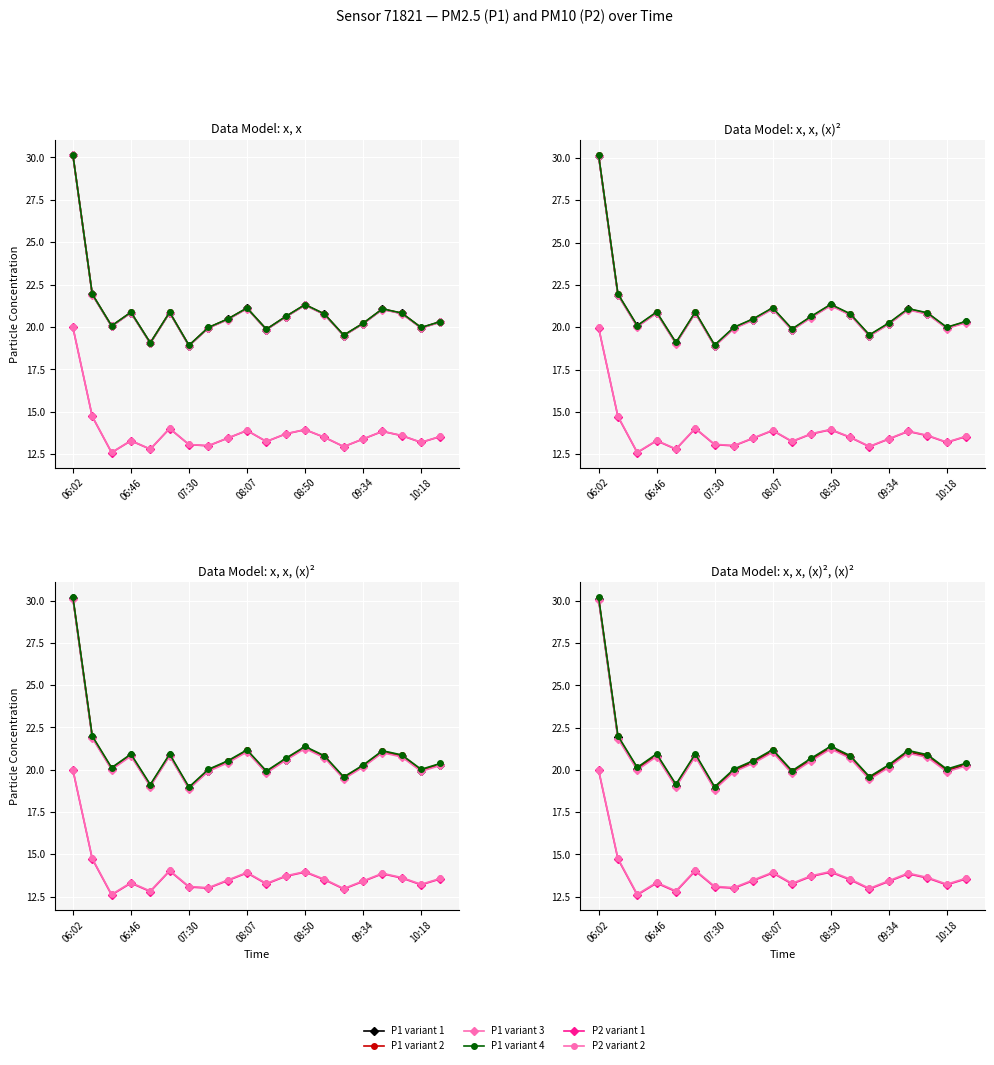

Reading left to right, list all the values displayed in this chart.

P1 variant 1: 30.1	21.9	20.1	20.9	19.1	20.9	18.9	19.9	20.4	21.1	19.9	20.6	21.3	20.8	19.5	20.2	21.1	20.8	19.9	20.3
P1 variant 2: 30.1	21.9	20.1	20.9	19.1	20.9	18.9	20.0	20.5	21.1	19.9	20.6	21.3	20.8	19.5	20.2	21.1	20.8	20.0	20.3
P1 variant 3: 30.1	21.9	20.0	20.8	19.0	20.8	18.9	19.9	20.4	21.1	19.8	20.6	21.3	20.7	19.5	20.2	21.0	20.8	19.9	20.3
P1 variant 4: 30.2	21.9	20.1	20.9	19.1	20.9	18.9	20.0	20.5	21.1	19.9	20.6	21.3	20.8	19.5	20.2	21.1	20.8	20.0	20.3
P2 variant 1: 20.0	14.7	12.6	13.3	12.8	14.0	13.1	13.0	13.4	13.9	13.2	13.7	13.9	13.5	12.9	13.4	13.8	13.6	13.2	13.6
P2 variant 2: 20.0	14.7	12.6	13.3	12.8	14.0	13.1	13.0	13.5	13.9	13.3	13.7	14.0	13.5	13.0	13.4	13.9	13.6	13.2	13.6